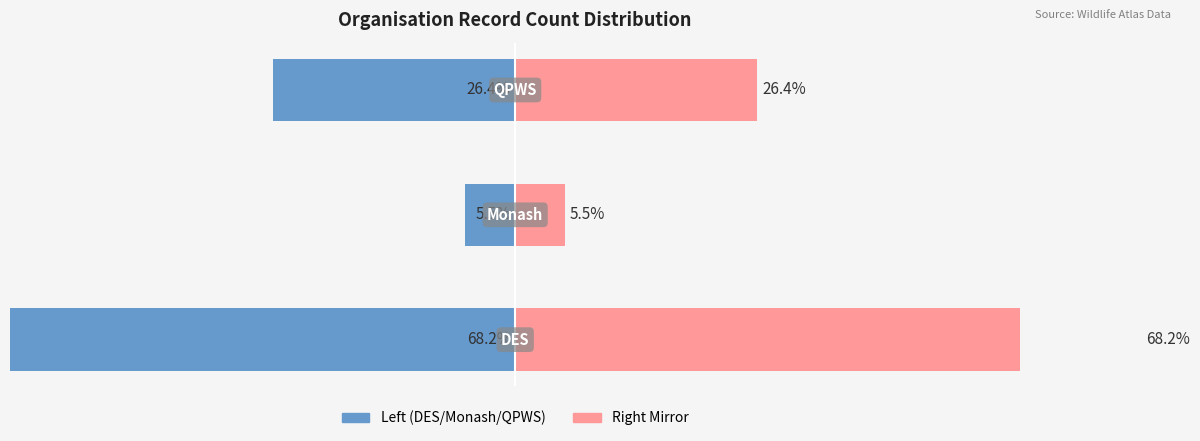

Reading left to right, what are all the values shown in this chart?

Record Count (left): −60=-68.2	−40=-5.5	−20=-26.4
Record Count (right): −60=68.2	−40=5.5	−20=26.4